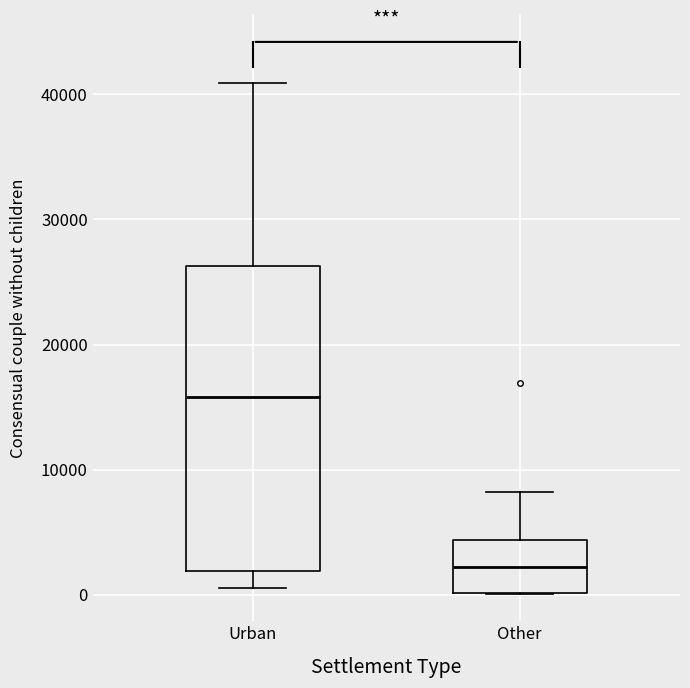

Reading left to right, read every box against the y-axis: the position of its median line, the range the box covers, and the ends of its whiskers. The values are not printed on the chart, so give them approximately, as read against the axis.

Urban: median 16000, box 2000 to 26000, whiskers 1000 to 41000
Other: median 2000, box 0 to 4000, whiskers 0 to 8000